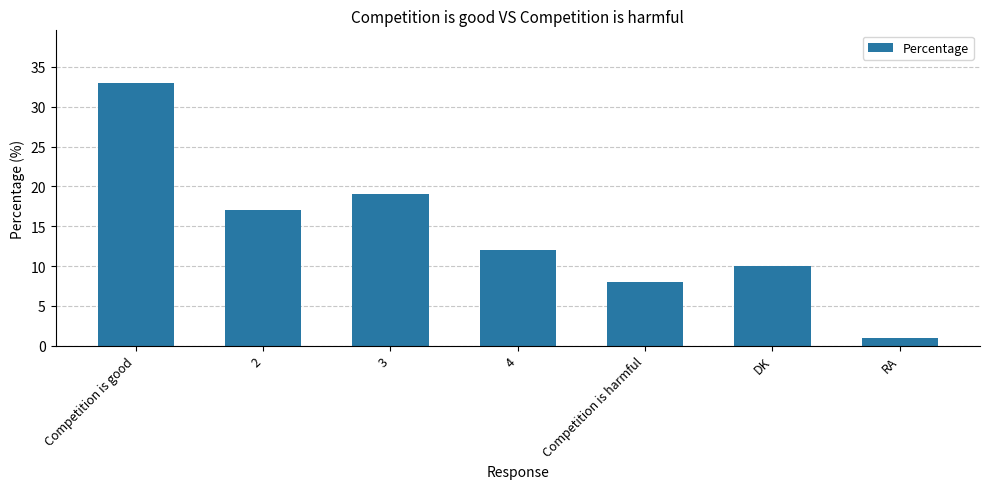

Count the number of data series in this chart.

1